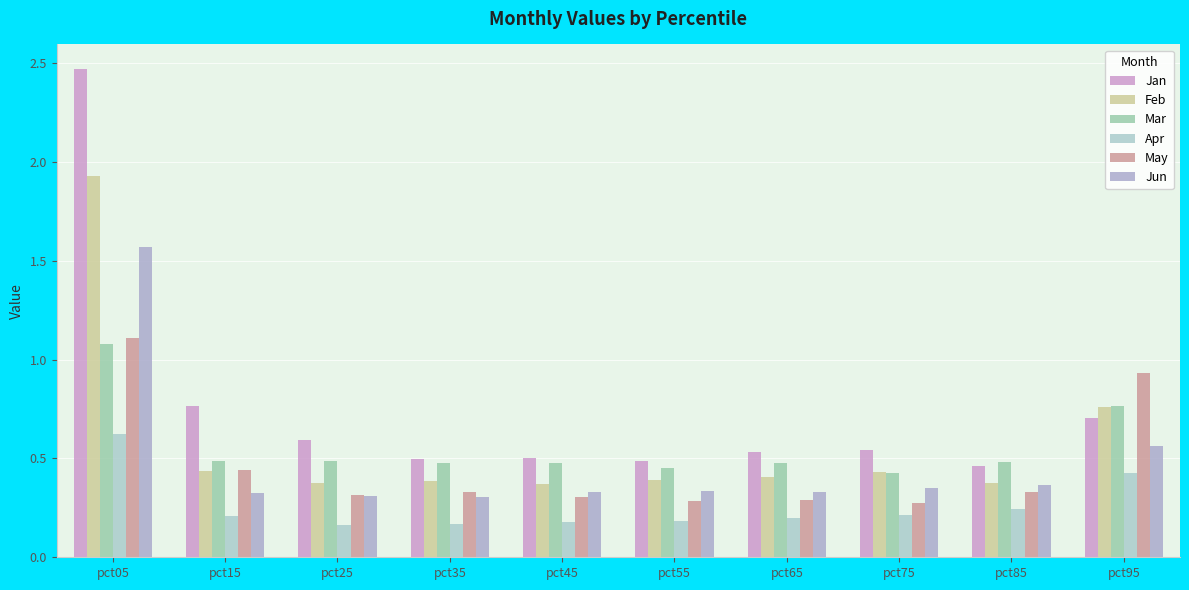

What is the sum of the Apr values at pct85 and pct45?

0.4